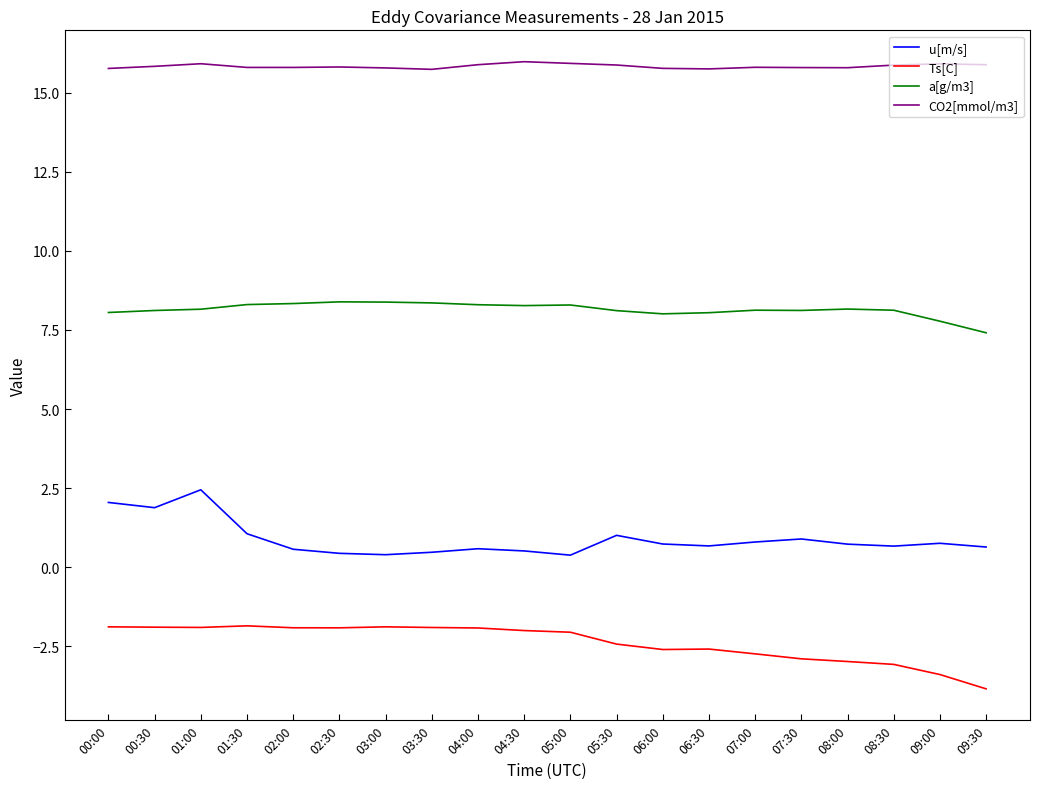

What is the smallest value displayed?

-3.8